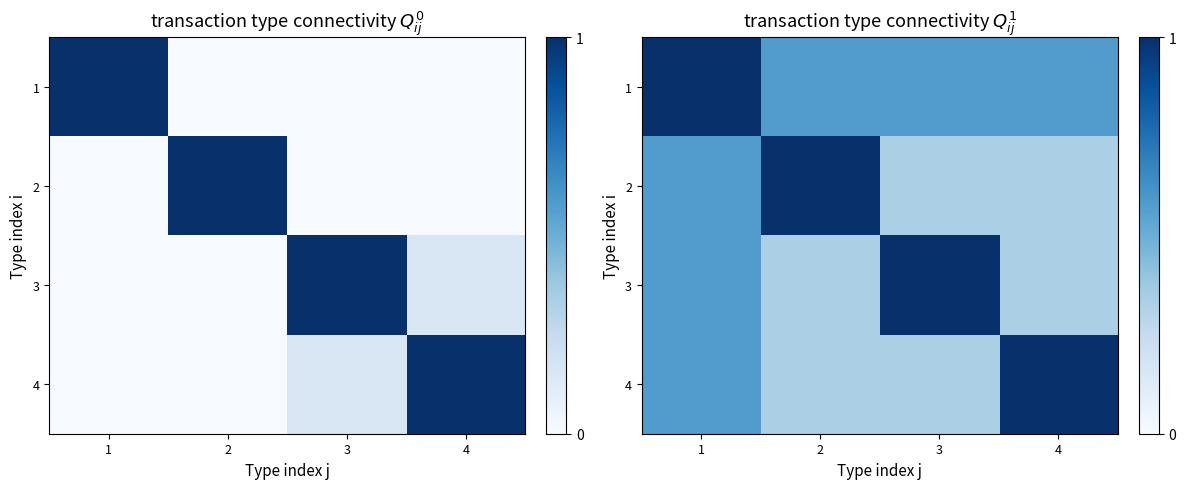

Which has a higher value, 2 or 3?

2